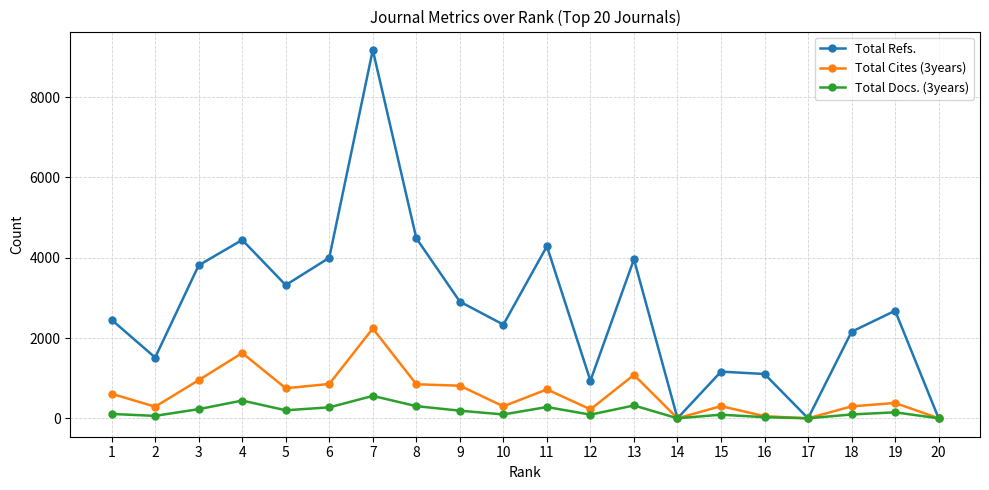

How many categories are shown in the chart?

20